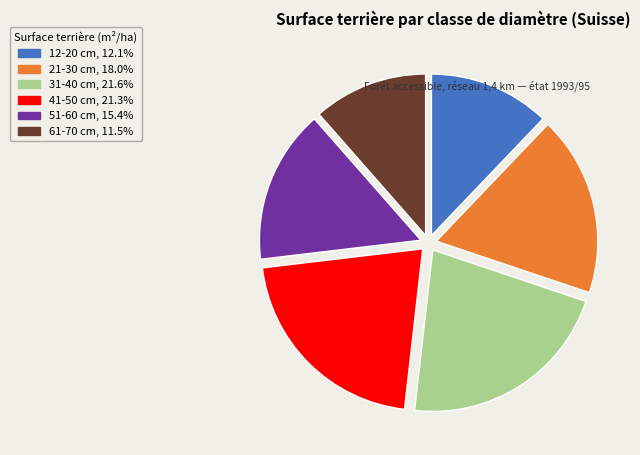

What is the smallest slice in the pie chart?

61-70 cm